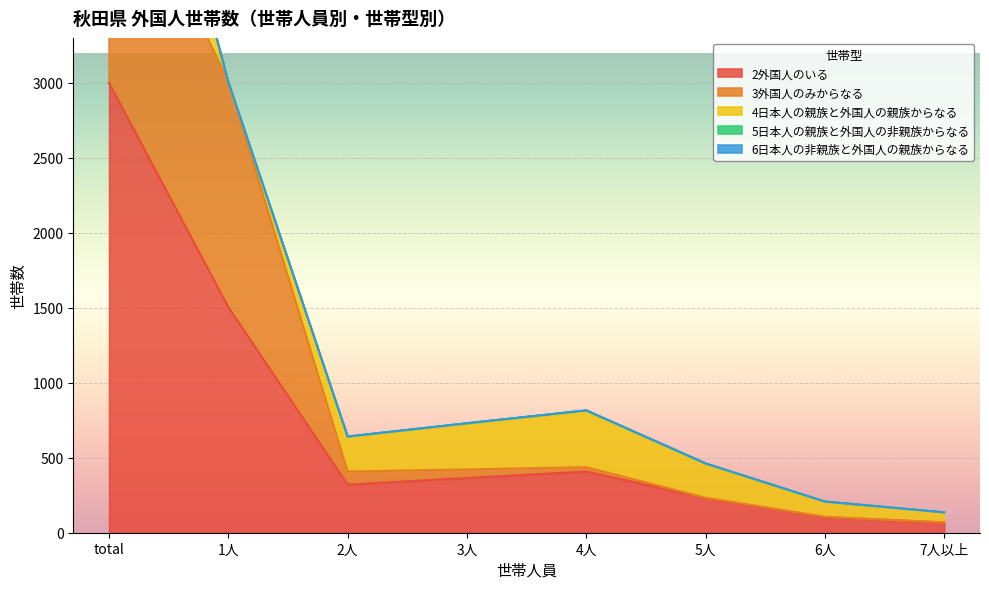

After their last crossing, which series has the higher values: 4日本人の親族と外国人の親族からなる or 3外国人のみからなる?

4日本人の親族と外国人の親族からなる